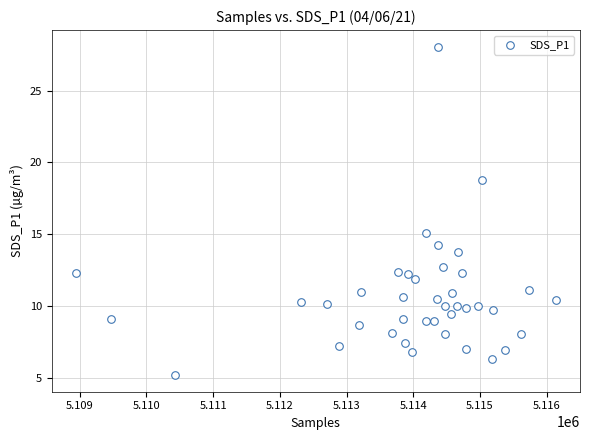

What Y value in the scatter plot is closest to 16?

15.1